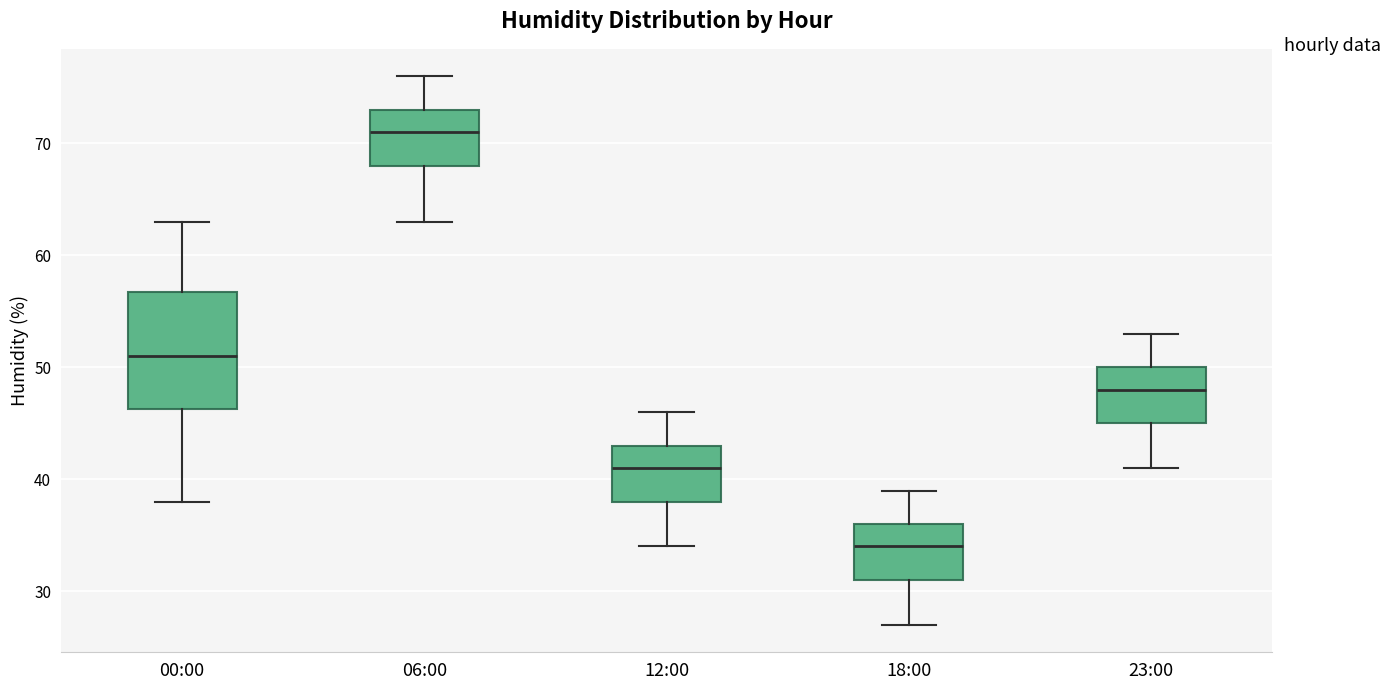

Comparing the boxes themselves (not the whiskers), which one is the tallest?

00:00